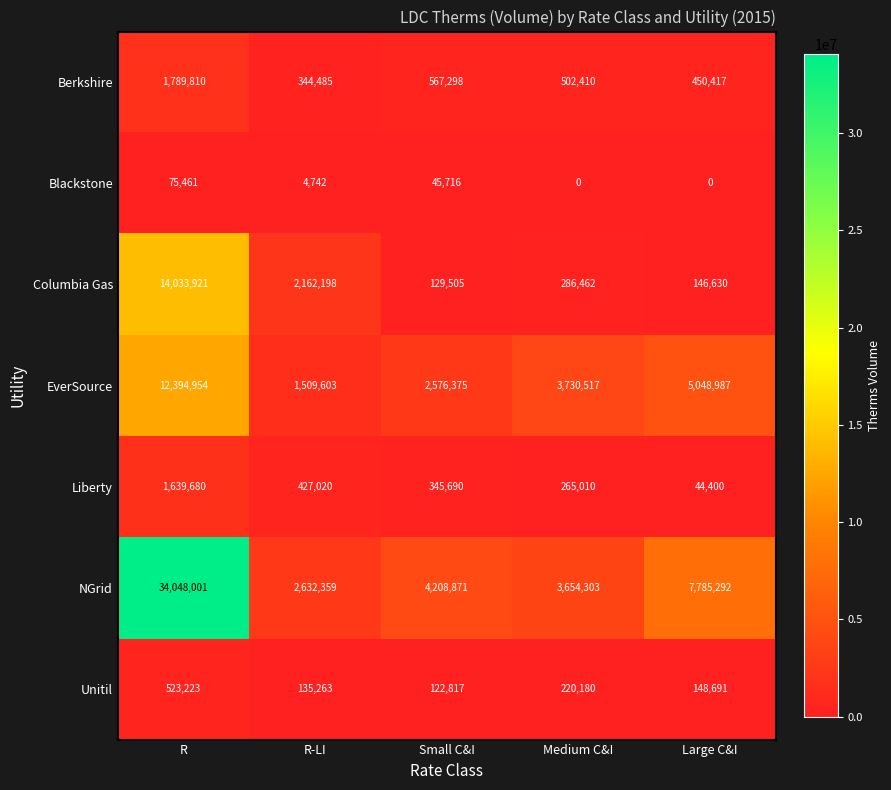

At which label is EverSource closest to 6952278?

Large C&I